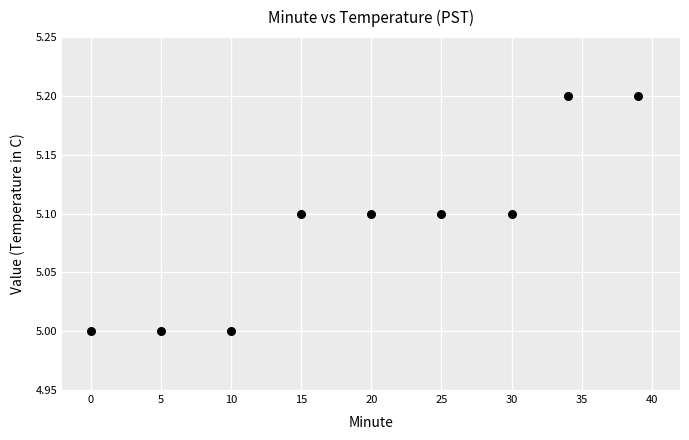

What is the average X value?

19.8